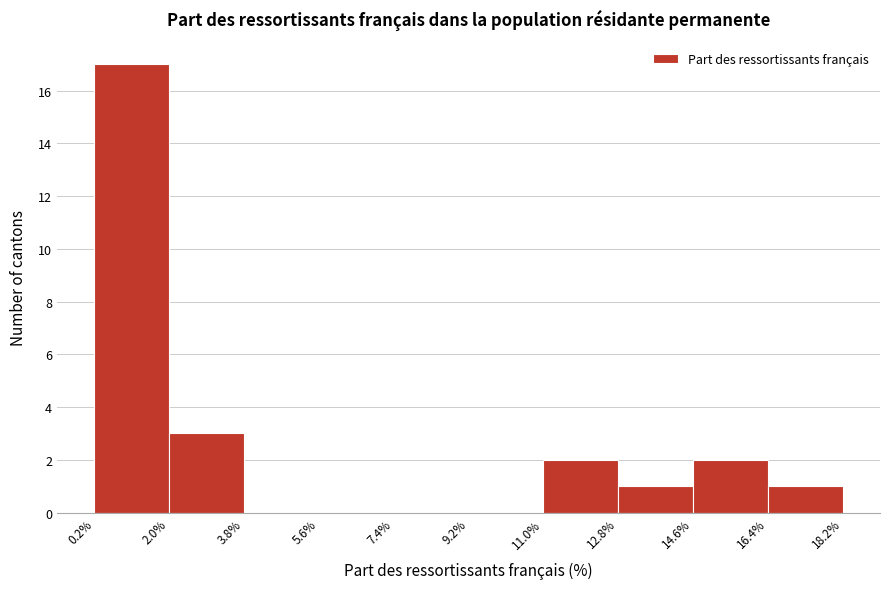

Reading left to right, list every bar in this chart as the range it spans on the x-axis followed by its height. The values are not printed on the chart, so give them approximately, as read against the axis.

0.2% to 2.0%: 17
2.0% to 3.8%: 3
3.8% to 5.6%: 0
5.6% to 7.4%: 0
7.4% to 9.2%: 0
9.2% to 11.0%: 0
11.0% to 12.8%: 2
12.8% to 14.6%: 1
14.6% to 16.4%: 2
16.4% to 18.2%: 1